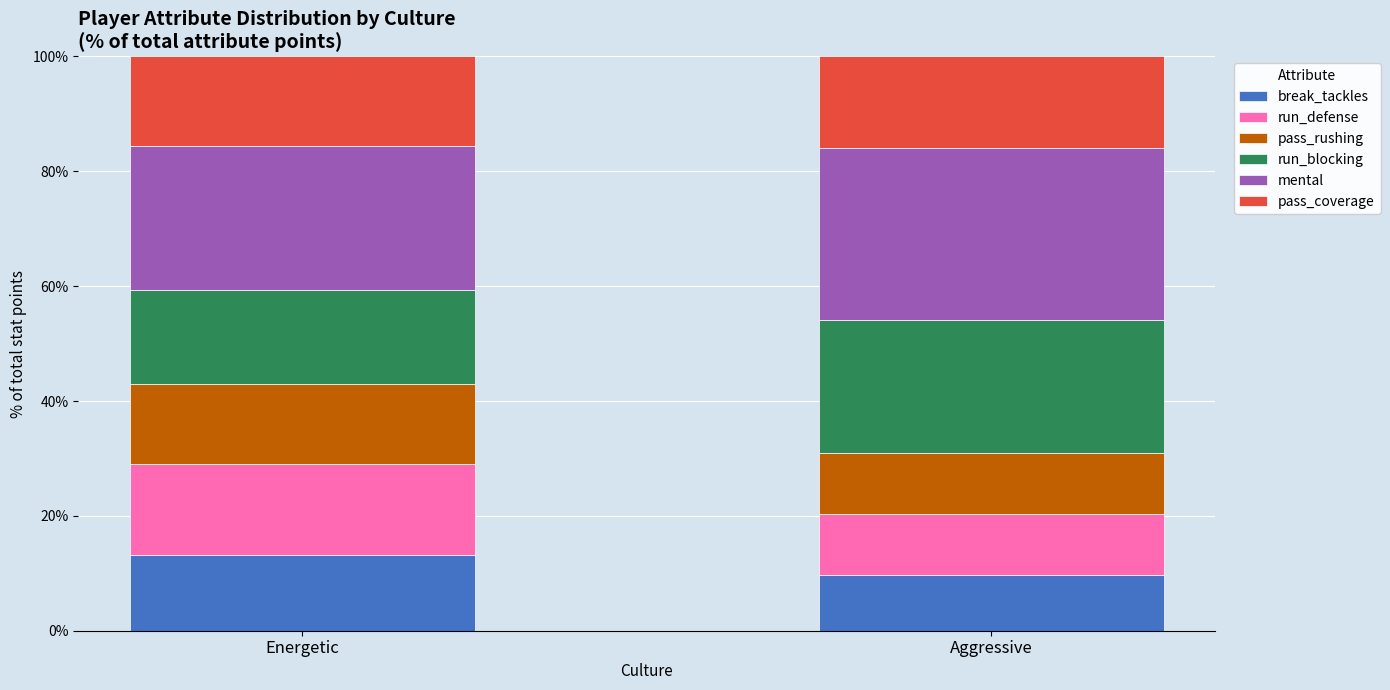

What is the maximum value for break_tackles?

13.2